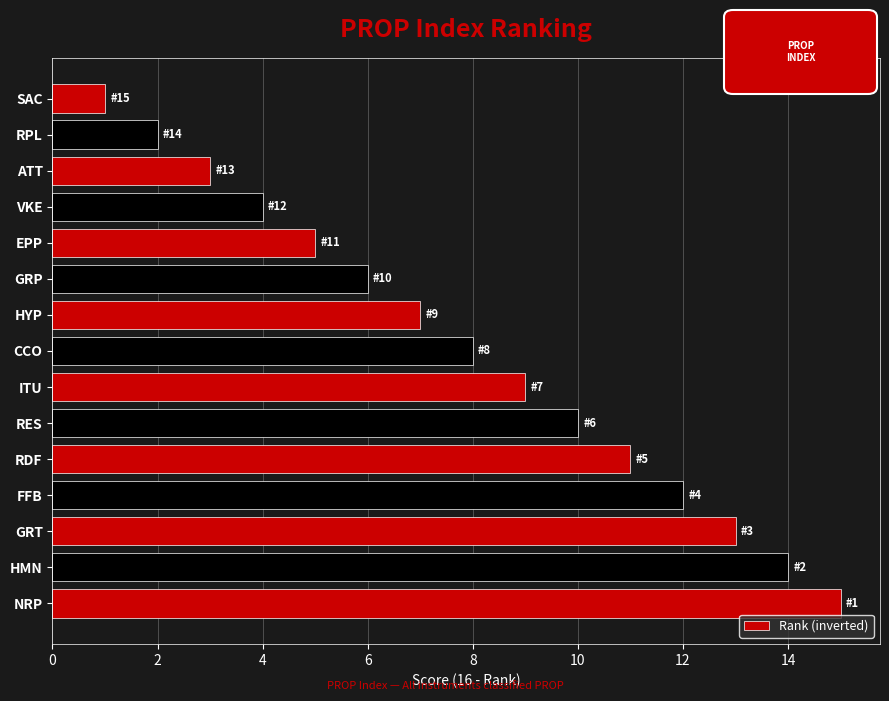

How many distinct data groups are displayed?

1